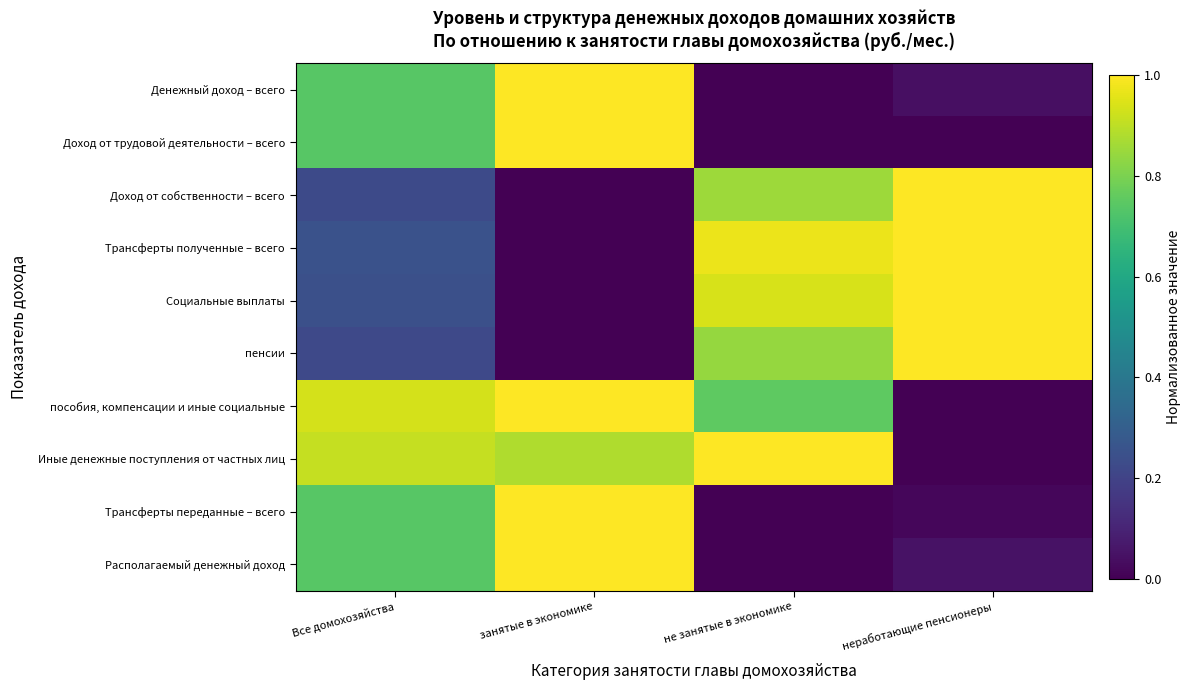

Which has a higher value, Все домохозяйства or занятые в экономике?

занятые в экономике